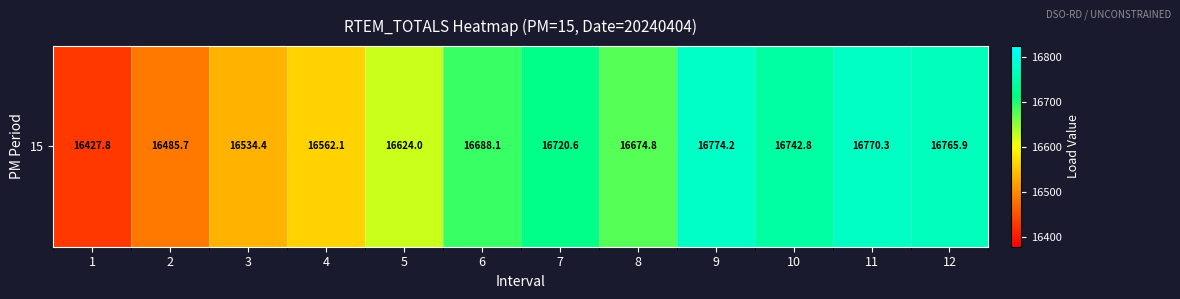

Reading left to right, transcribe all the data shown in this chart.

16427.8	16485.7	16534.4	16562.1	16624.0	16688.1	16720.6	16674.8	16774.2	16742.8	16770.3	16765.9